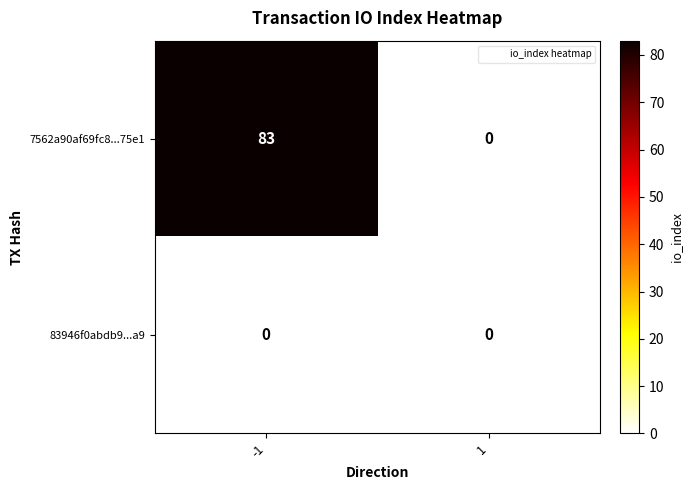

Between -1 and 1, which series saw the biggest shift?

7562a90af69fc8...75e1